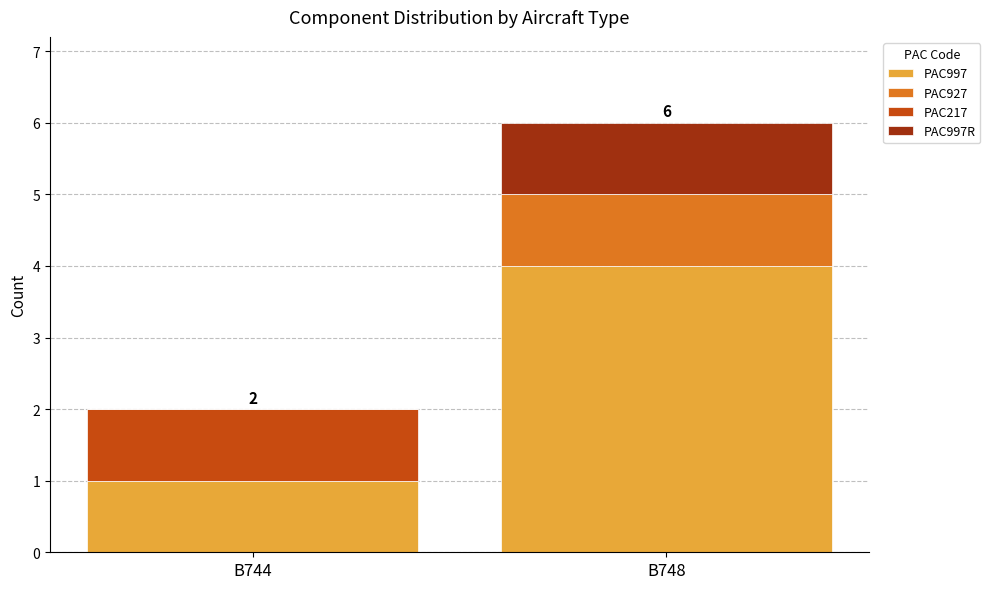

At which label does PAC997 reach its peak?

B748